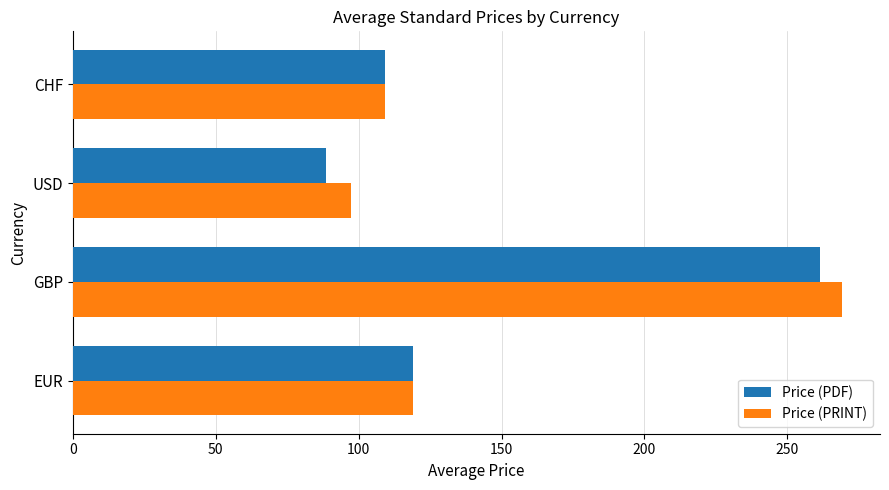

Is it true that Price (PDF) equals 26.1 at CHF?

False